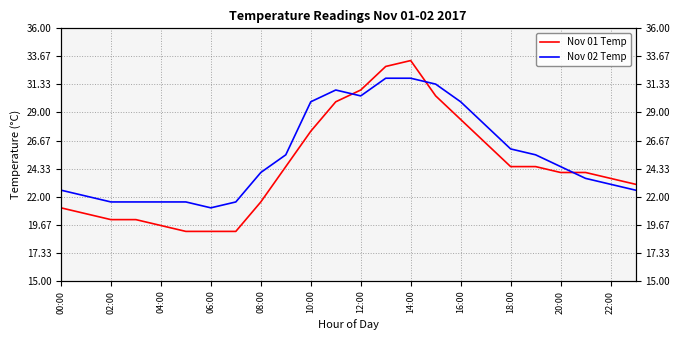

At which category is the sum across all series the highest?

14:00